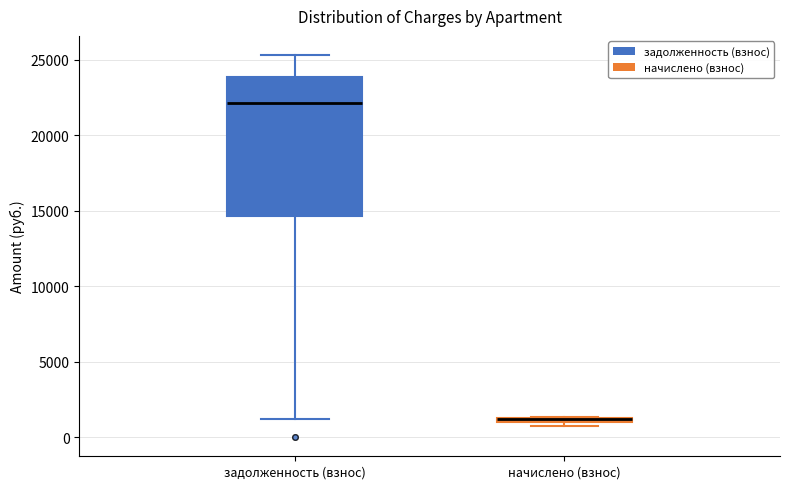

Which box is the tallest, from its lower edge to its upper edge?

задолженность (взнос)